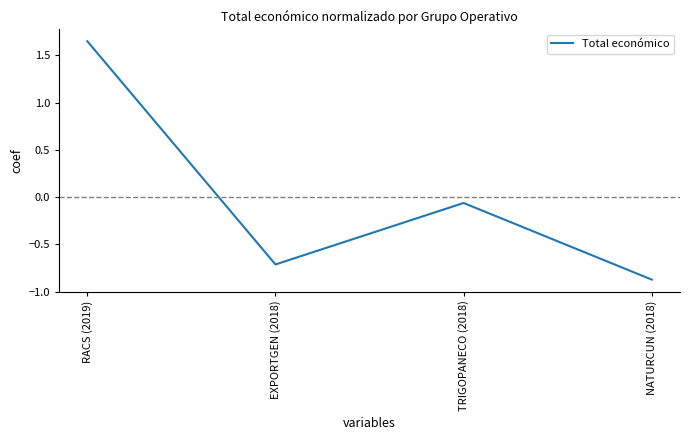

True or false: the data shows -1.2 at EXPORTGEN (2018).

False